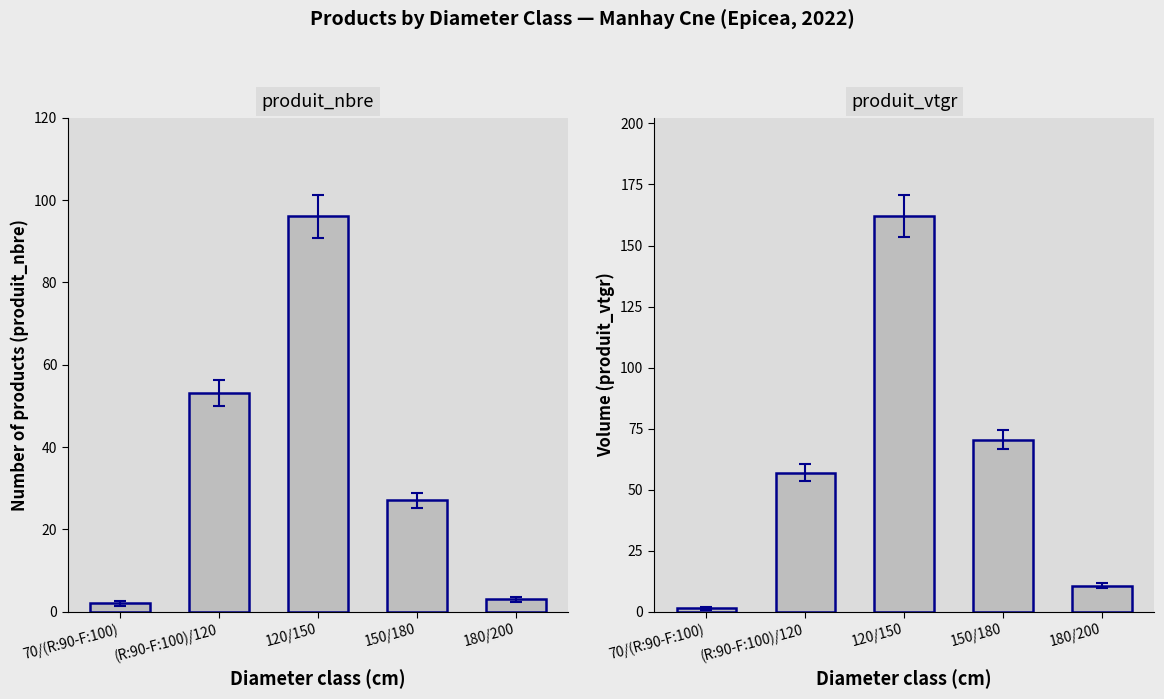

What is the value of the produit_vtgr bar at the 5th from the left?

10.6